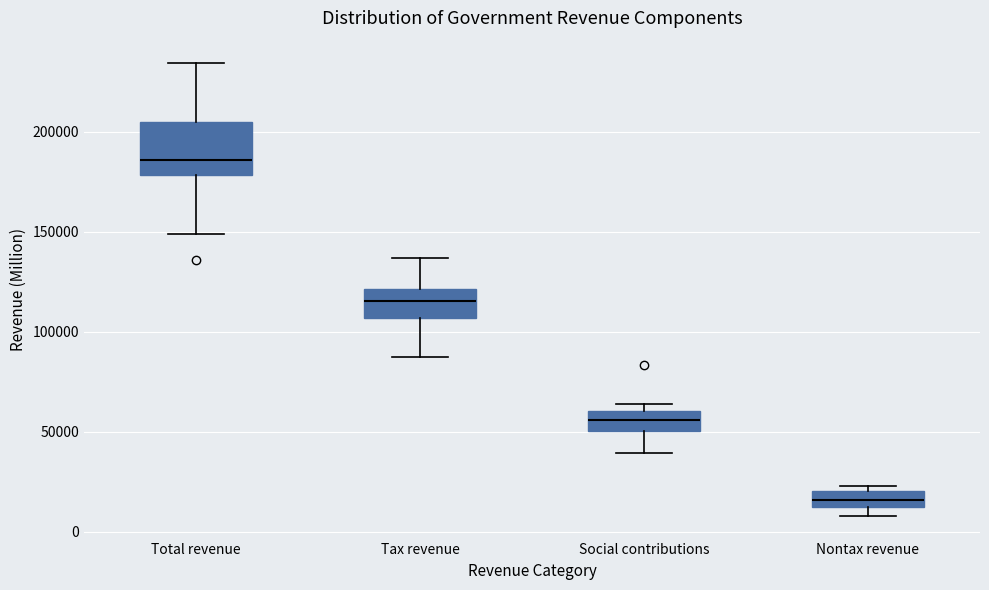

Reading left to right, read every box against the y-axis: the position of its median line, the range the box covers, and the ends of its whiskers. The values are not printed on the chart, so give them approximately, as read against the axis.

Total revenue: median 185000, box 180000 to 205000, whiskers 150000 to 235000
Tax revenue: median 115000, box 105000 to 120000, whiskers 85000 to 135000
Social contributions: median 55000, box 50000 to 60000, whiskers 40000 to 65000
Nontax revenue: median 15000, box 10000 to 20000, whiskers 10000 (below the box's lower edge) to 25000